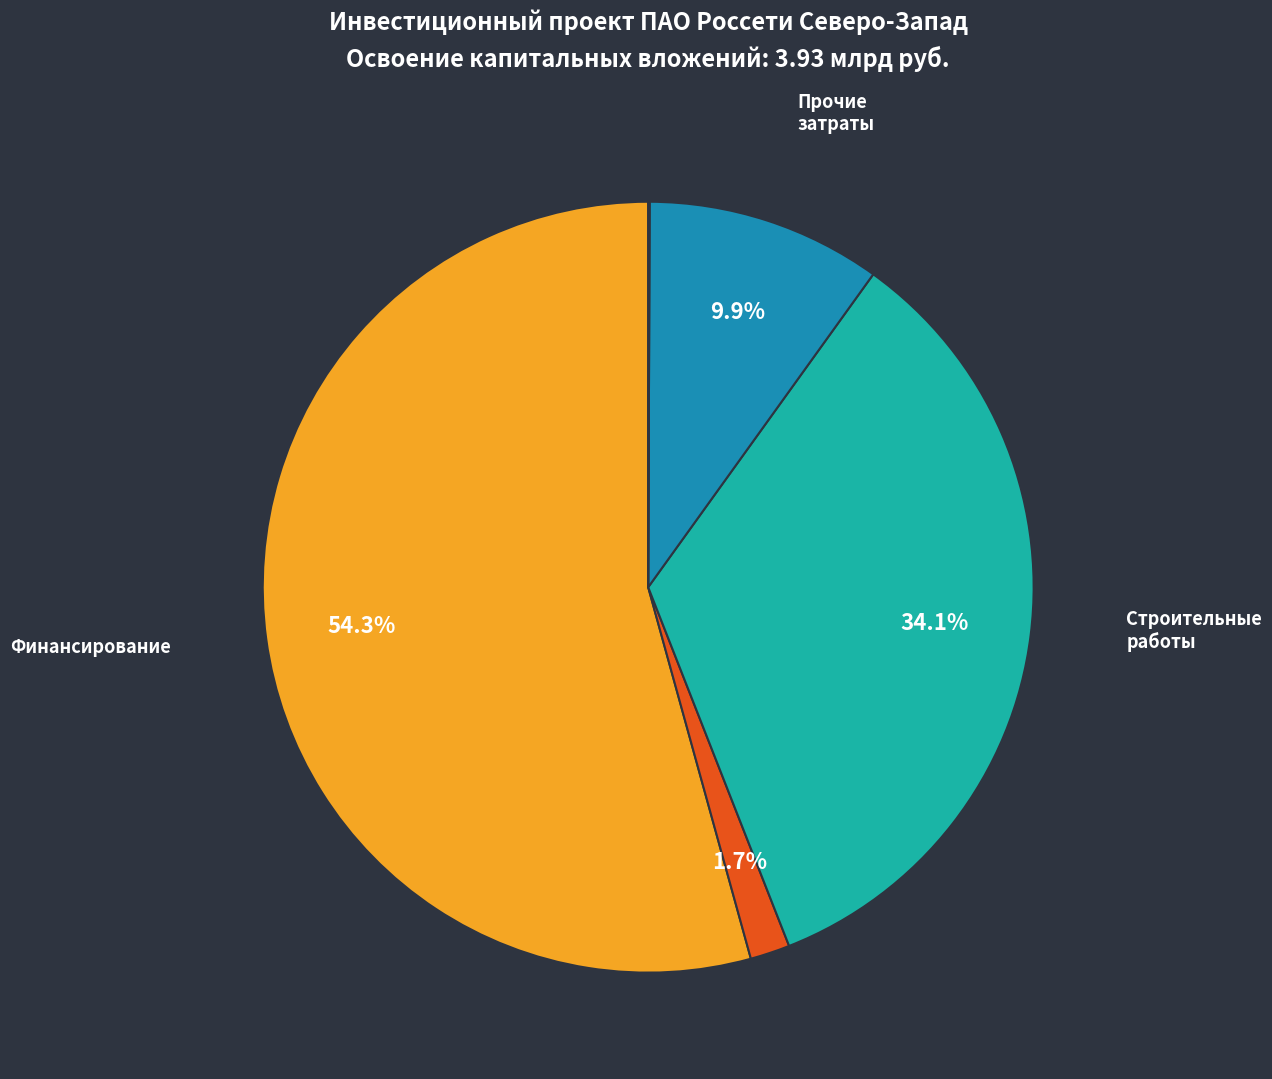

Is there any slice that represents more than half of the pie?

Yes